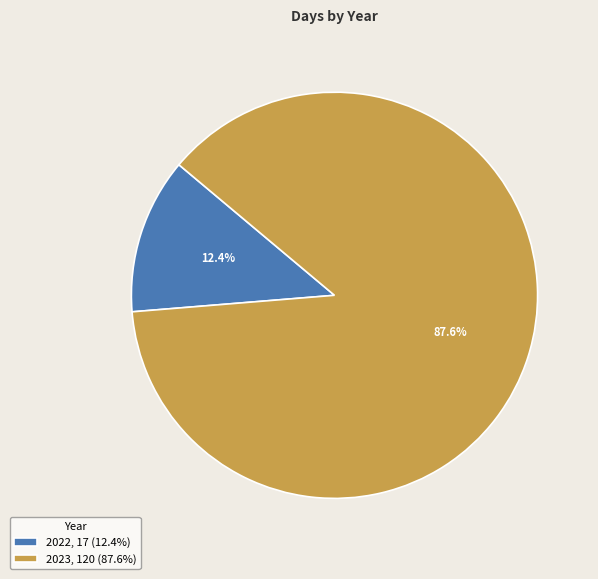

Which slice is the largest?

2023